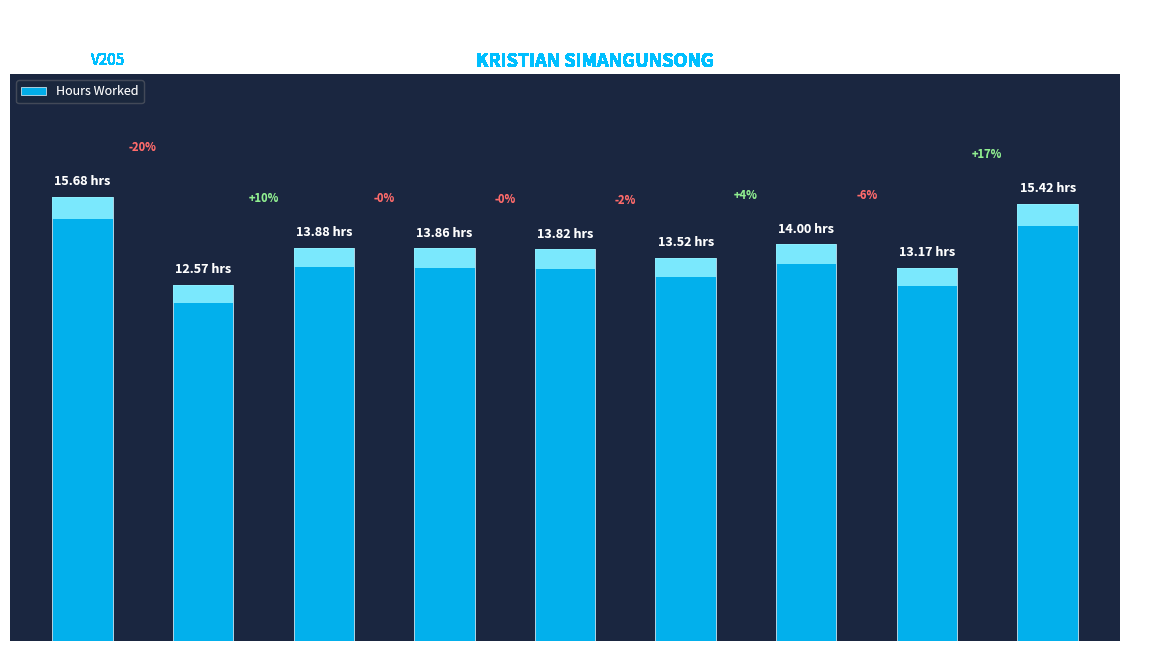

Where is the data nearest to the value 14?

Day 7